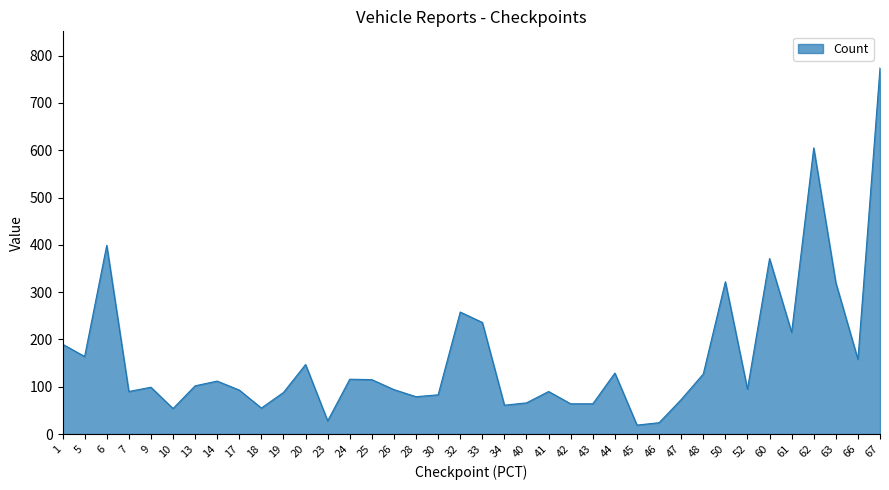

What is the difference between the second highest and minimum values?

586